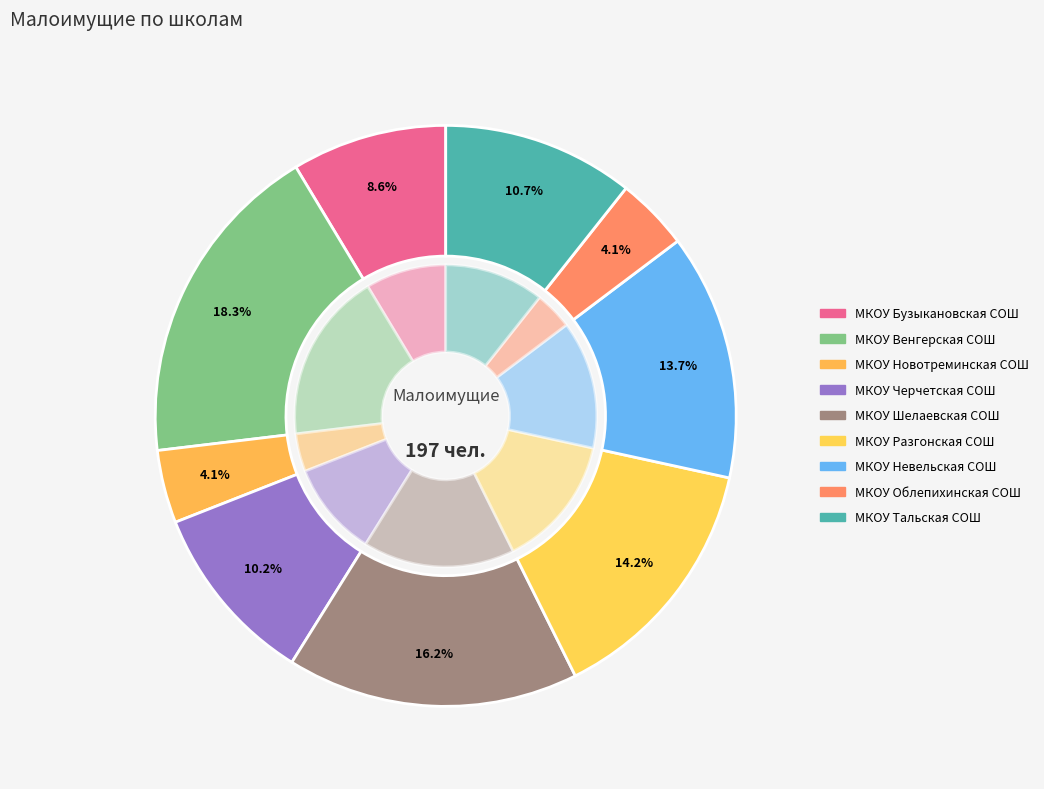

What percentage is the МКОУ Невельская СОШ slice, to the nearest percent?

14%